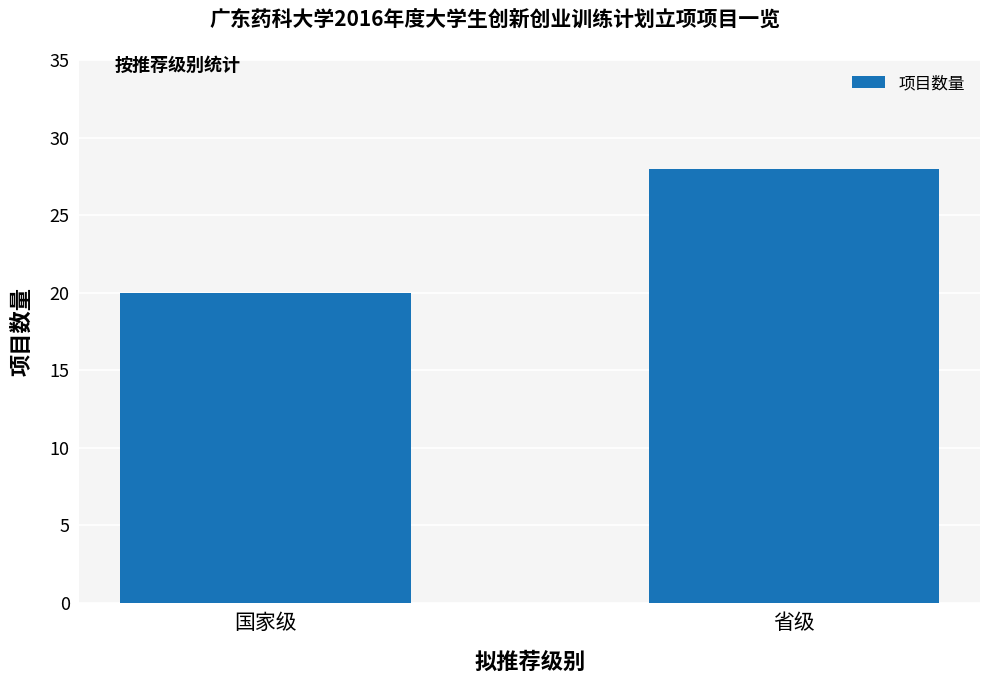

What is the smallest value displayed?

20